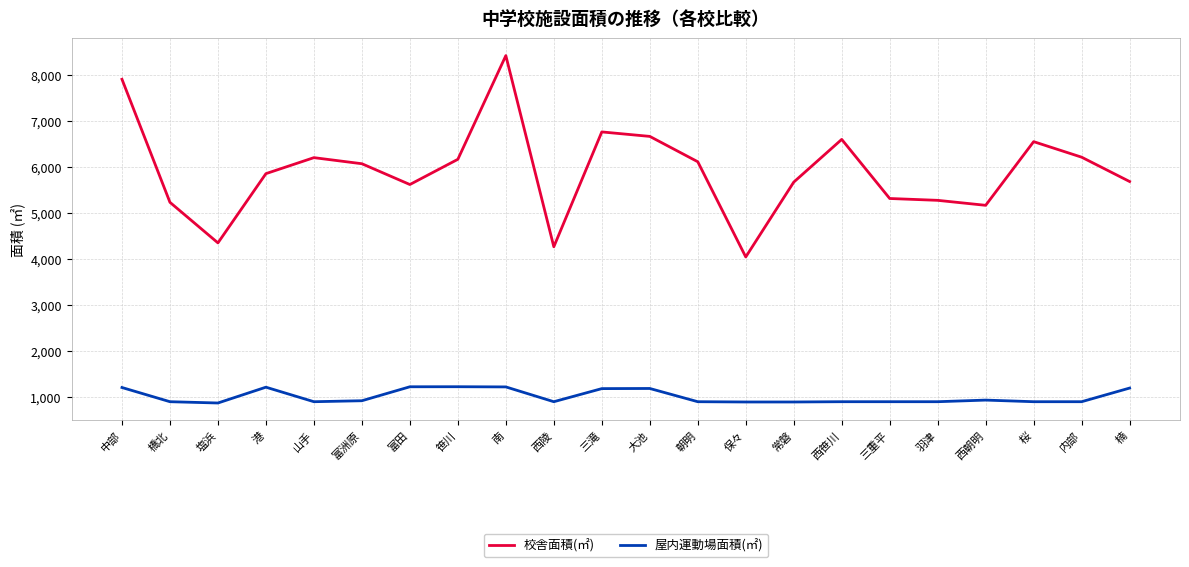

Between 塩浜 and 西朝明, which series saw the biggest shift?

校舎面積(㎡)